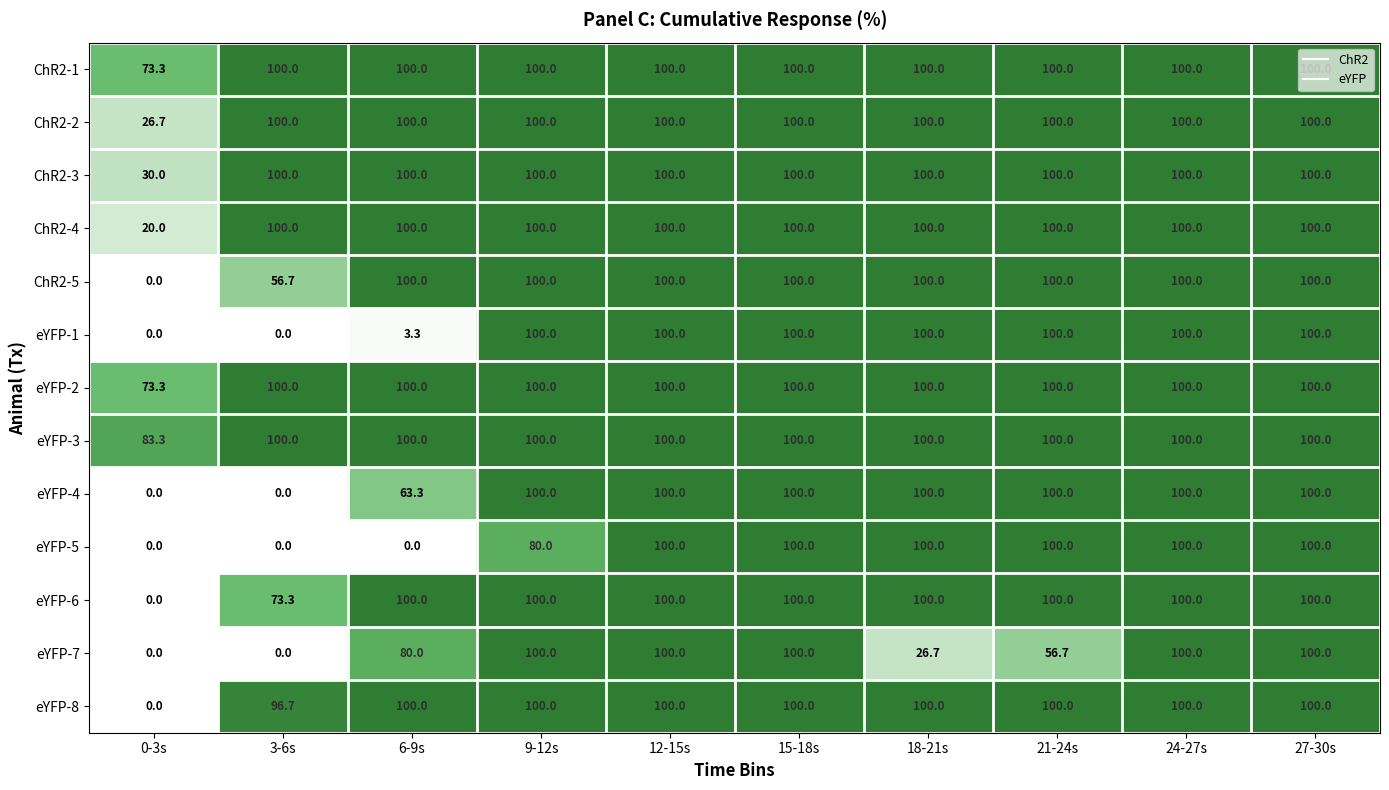

What is the difference between the maximum and minimum values in the eYFP-6 series?

100.0